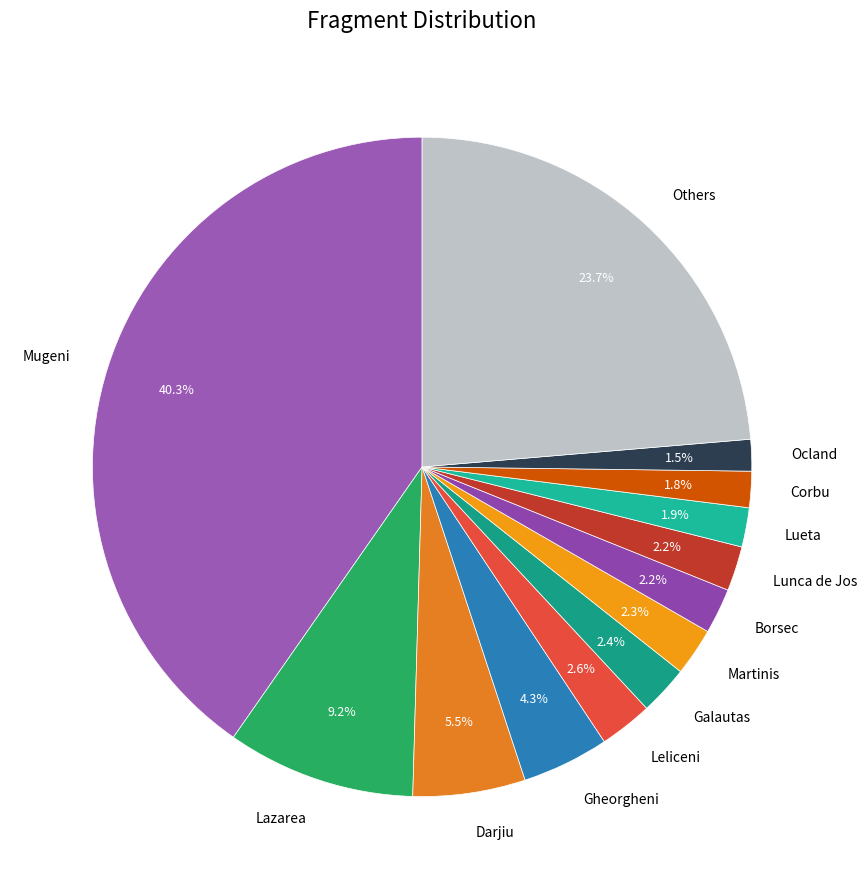

Which slice is the largest?

Mugeni